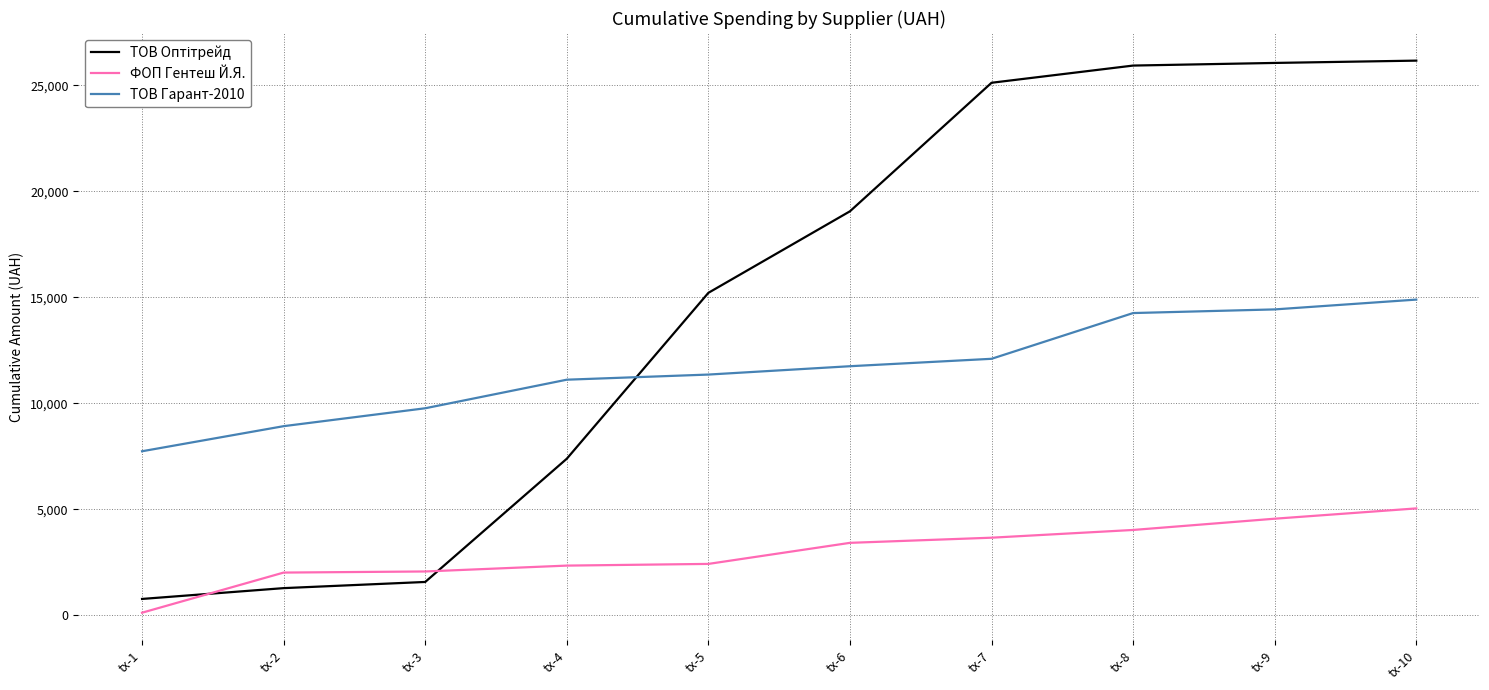

True or false: ФОП Гентеш Й.Я. and ТОВ Гарант-2010 cross at least once.

False